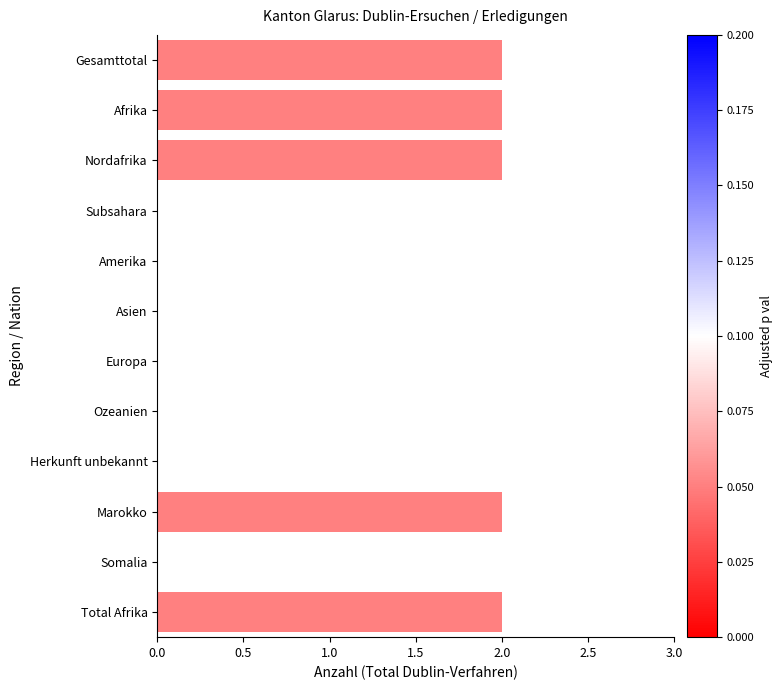

What is the sum of all values?

10